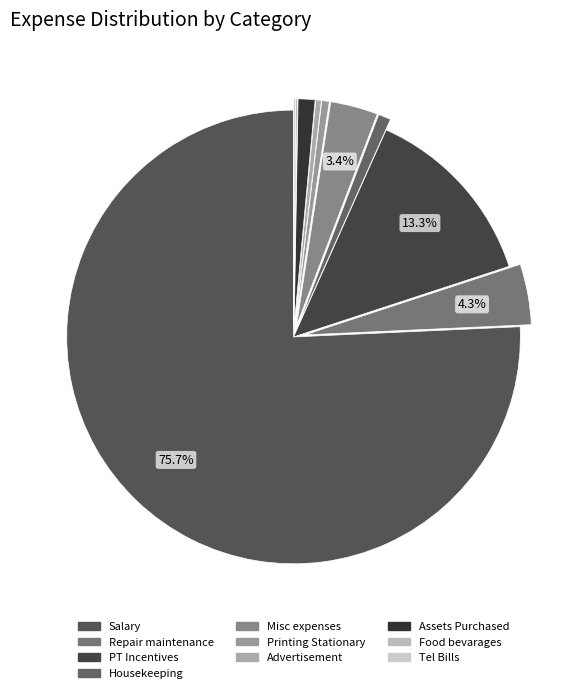

Which slice is the smallest?

Tel Bills